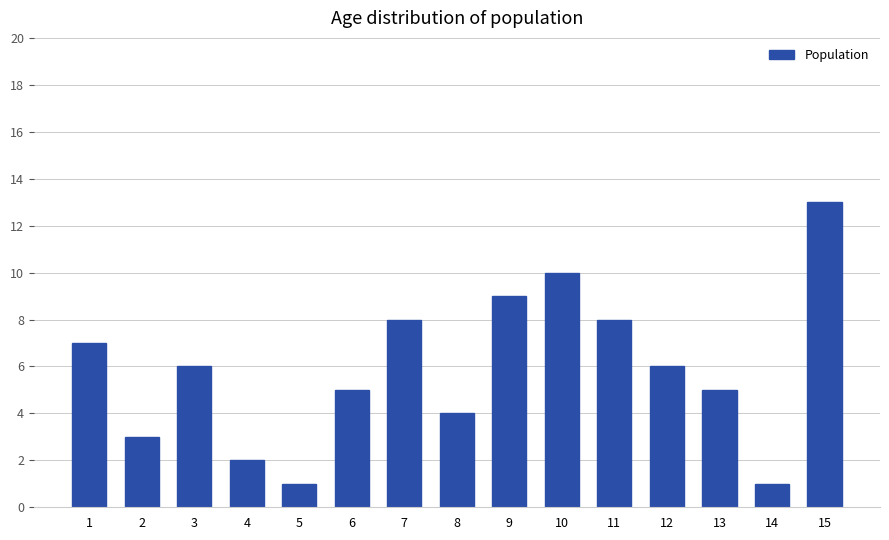

What is the sum of the values at 13 and 15?

18